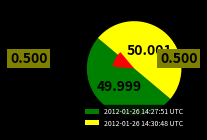

The 2012-01-26 14:27:51 UTC slice represents 58% of the pie. True or false?

False